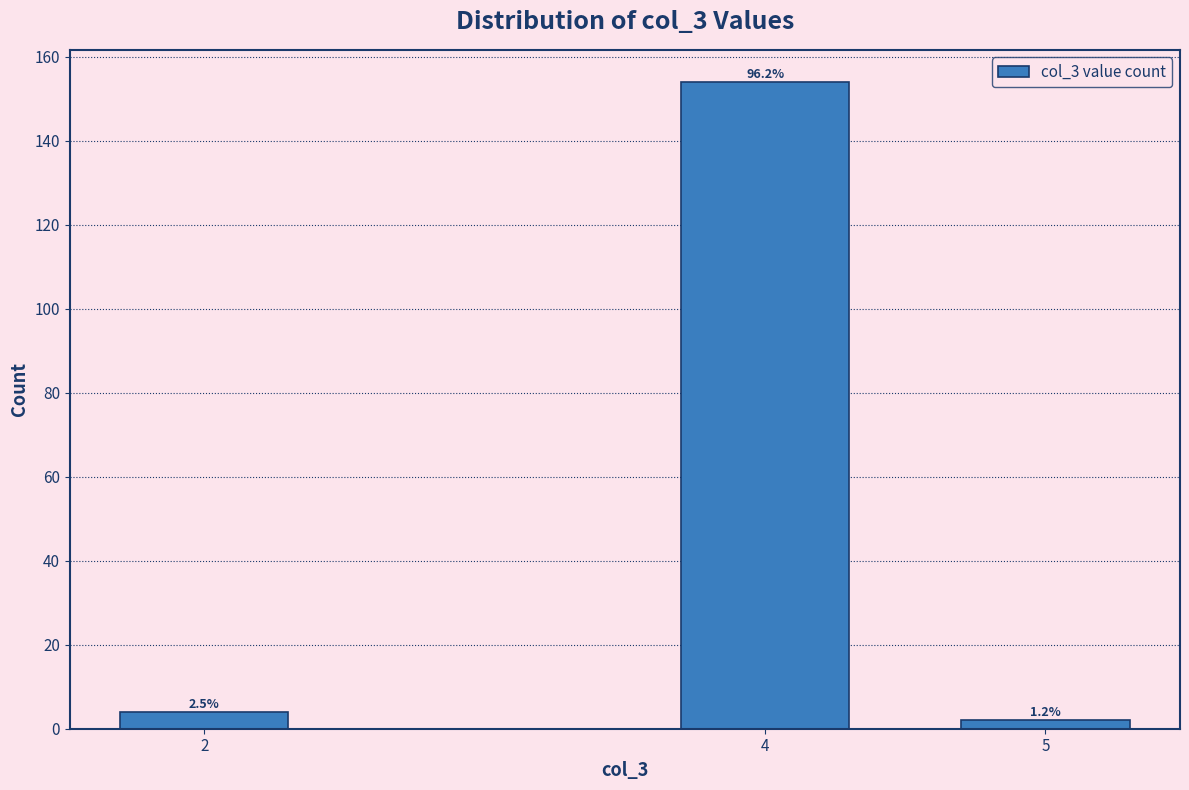

How many bars are there in total?

3